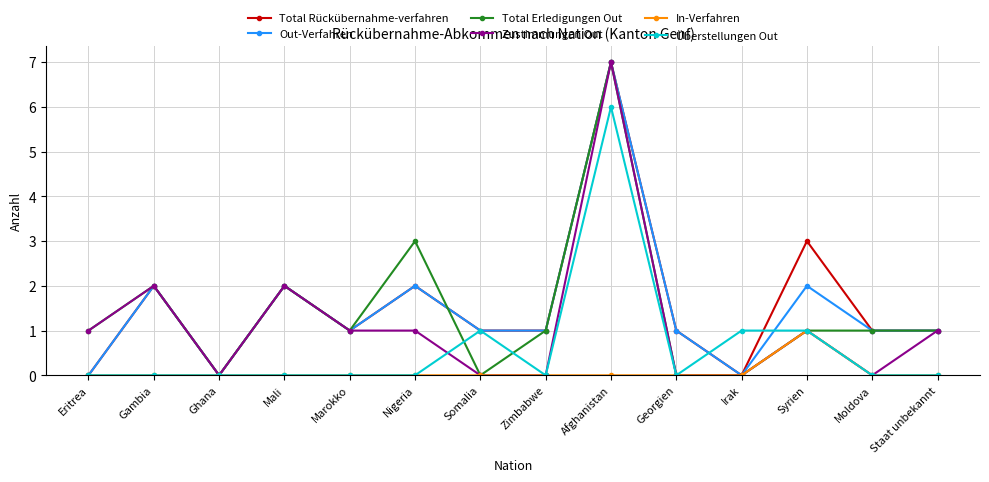

The Out-Verfahren series shows 1 at Staat unbekannt. True or false?

True